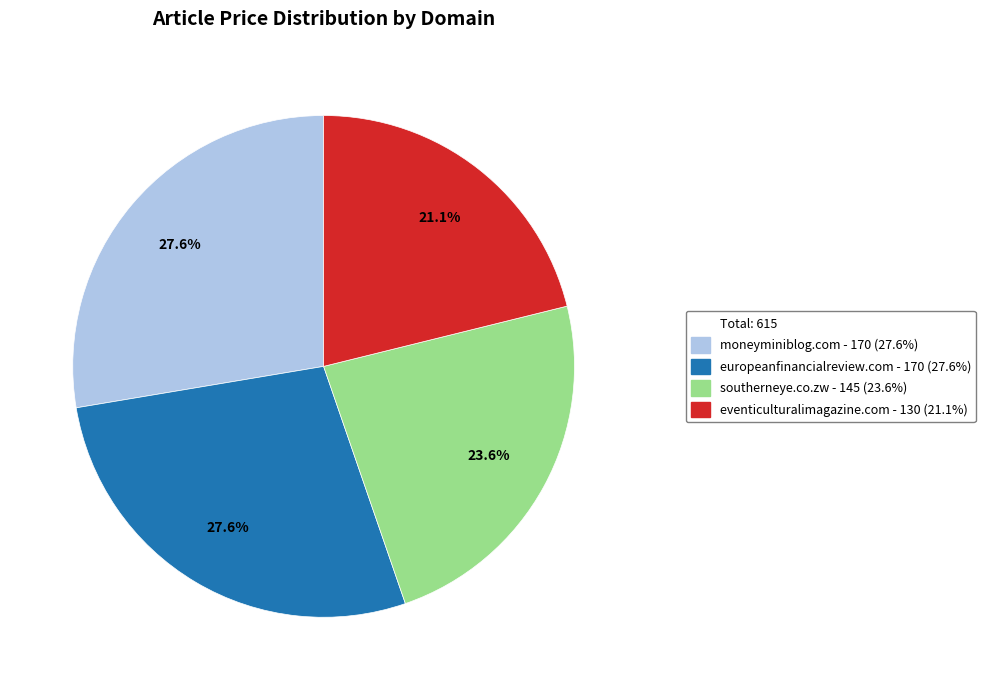

Does any single category account for the majority?

No